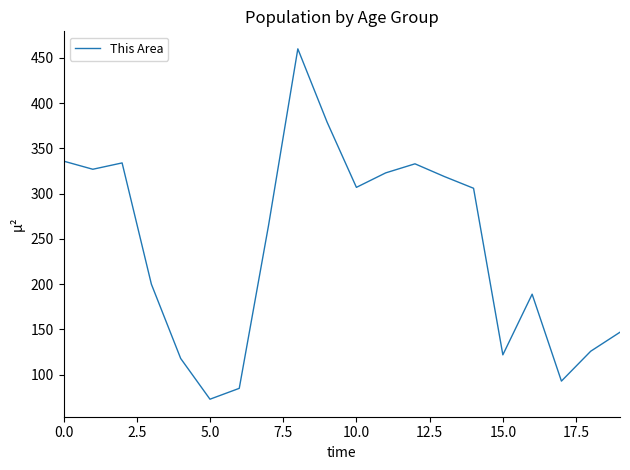

What is the difference between the maximum and minimum values?

387